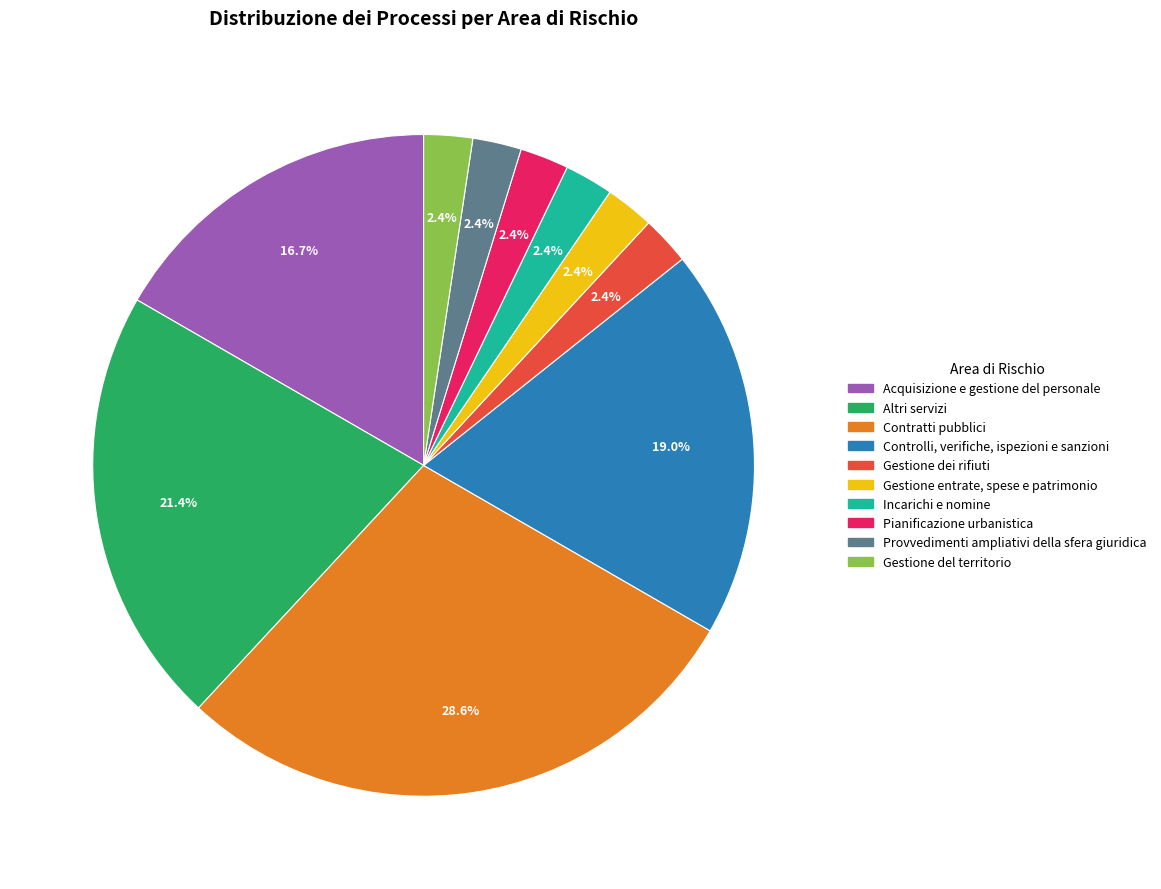

How many segments does this pie chart have?

10